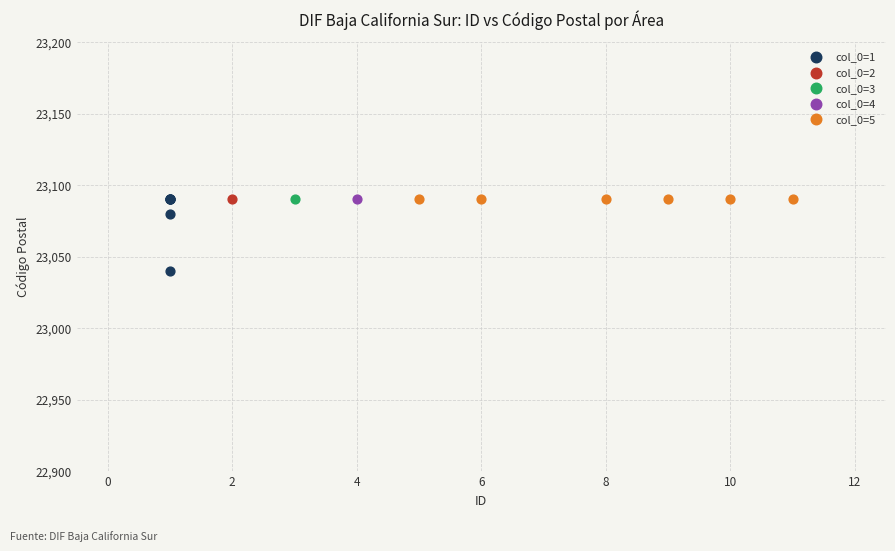

What are all the series names shown in the legend?

col_0=1, col_0=2, col_0=3, col_0=4, col_0=5